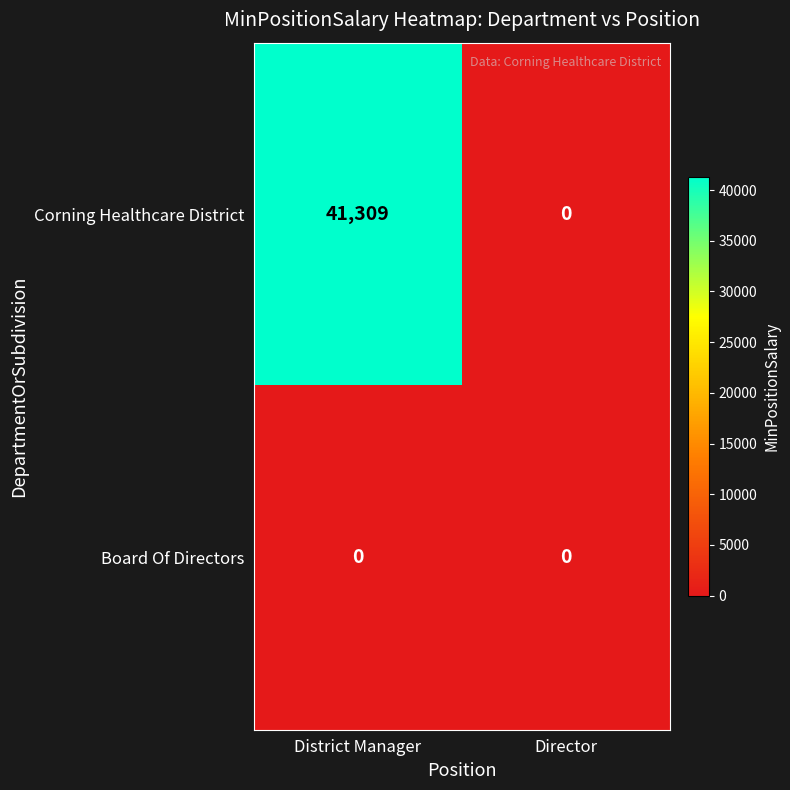

At which category is the sum across all series the highest?

District Manager